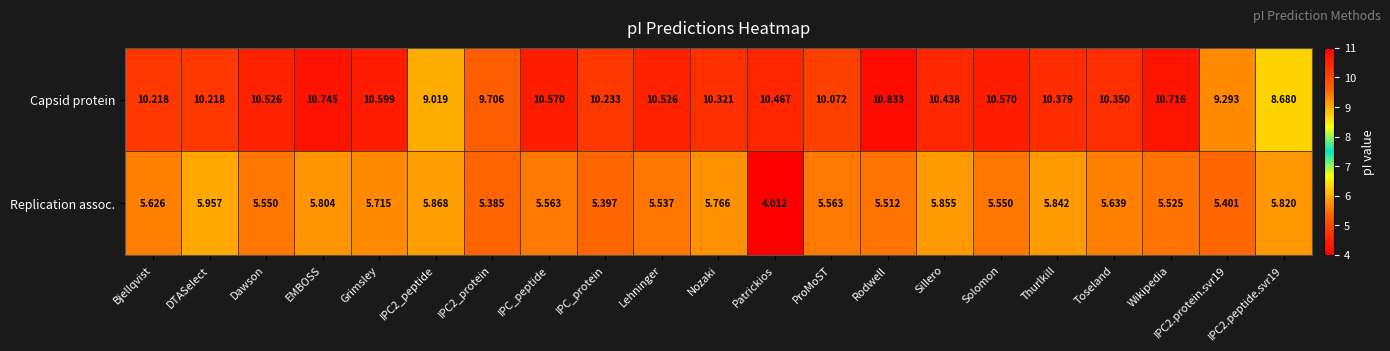

At Thurlkill, list the series in order from largest to smallest.

Capsid protein, Replication assoc.